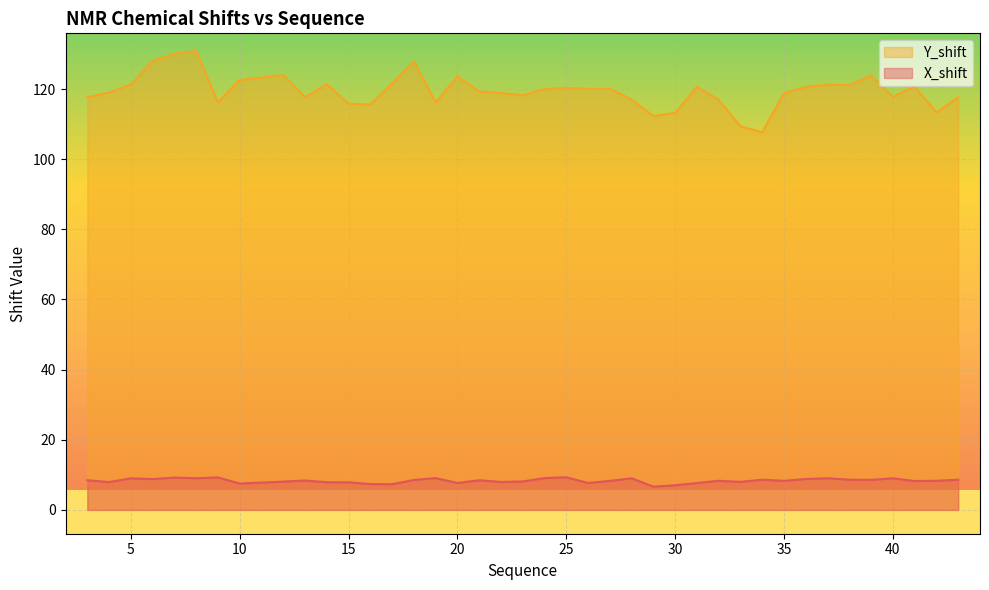

What is the value of the X_shift point at the 16th from the left?

9.1